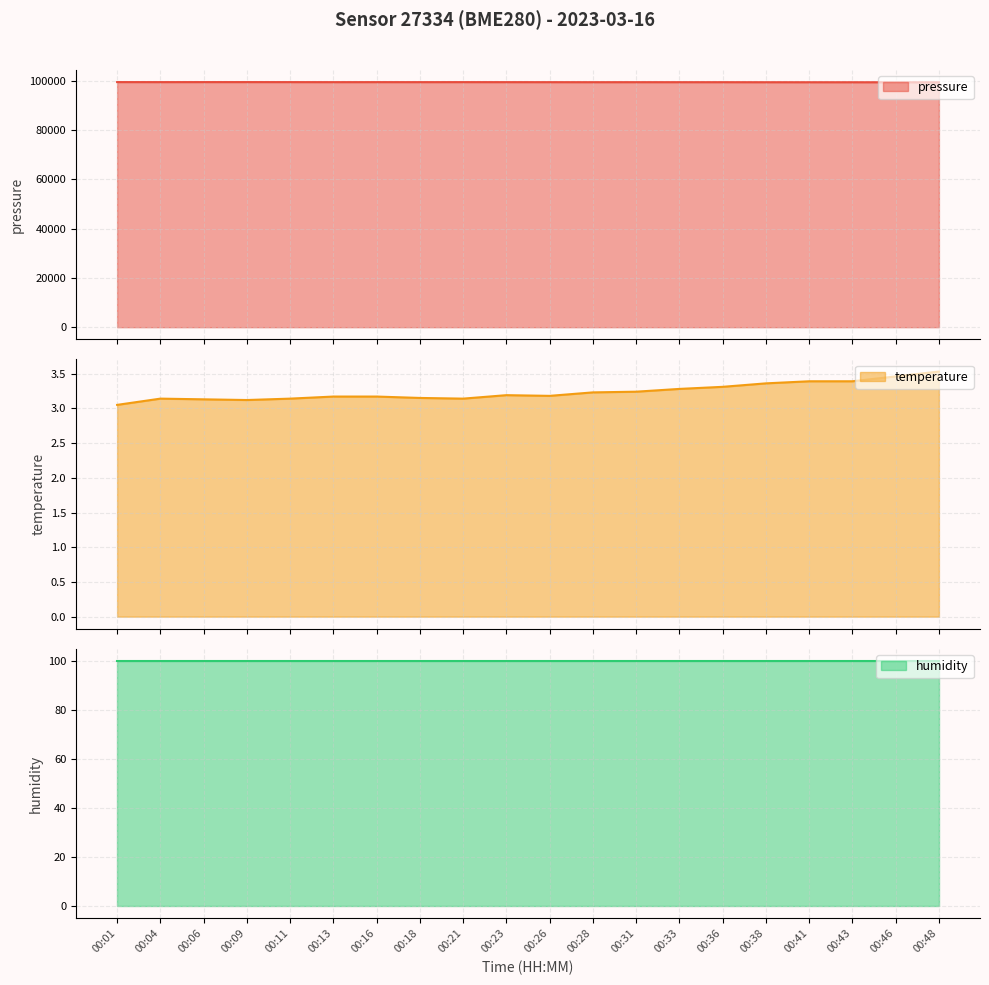

What is the value of the pressure point at the 15th from the left?

99443.3